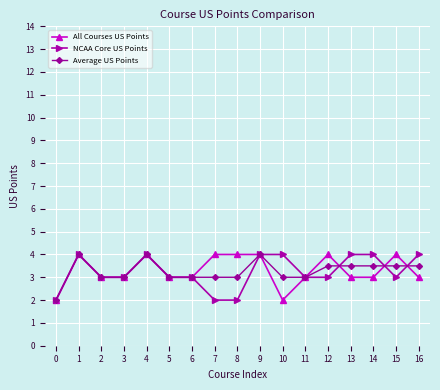

True or false: All Courses US Points has more than 2 interior local peaks.

True